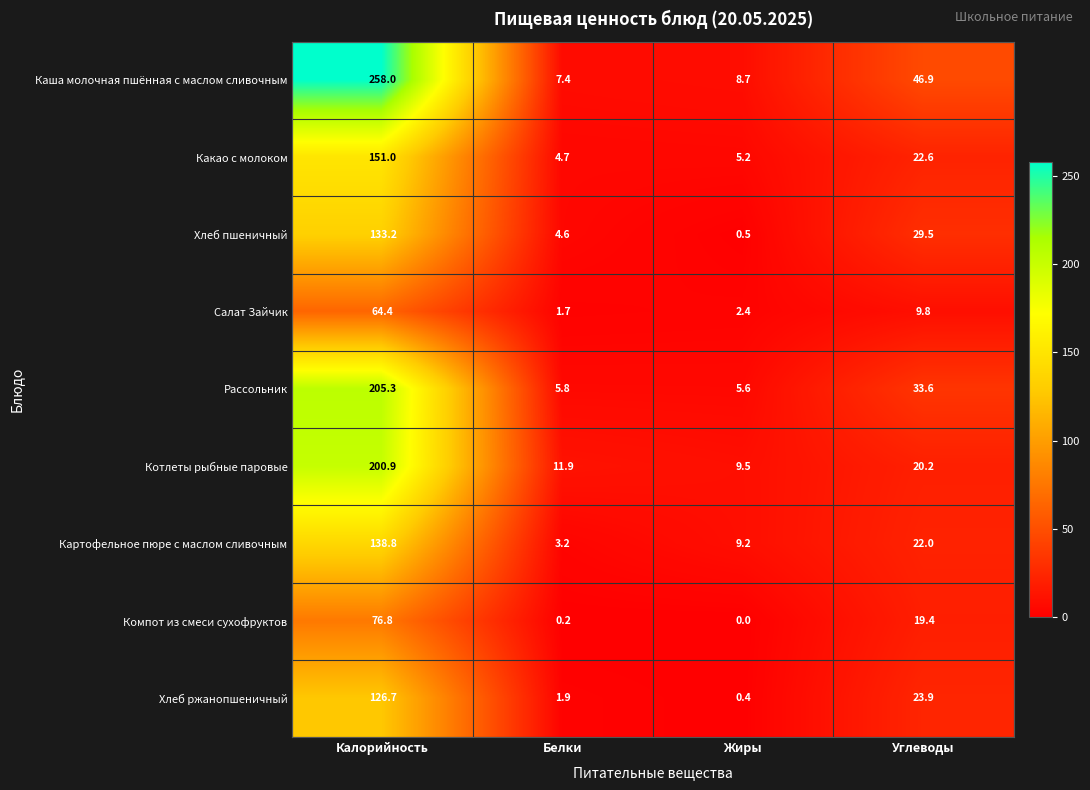

At which category does the chart reach its minimum across all series?

Жиры